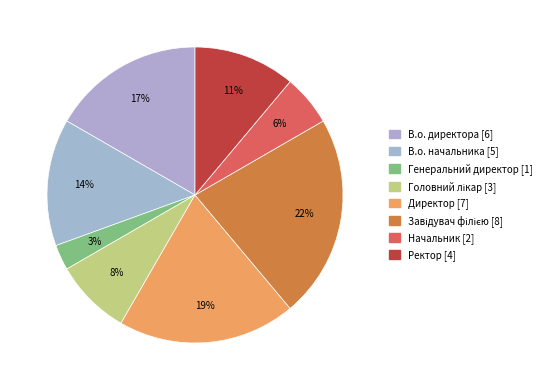

Rank the categories by value from highest to lowest.

Завідувач філією, Директор, В.о. директора, В.о. начальника, Ректор, Головний лікар, Начальник, Генеральний директор